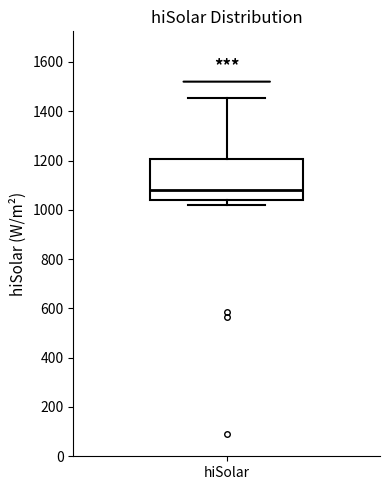

Read this box plot against the y-axis: the position of the median line, the range covered by the box, and the ends of both whiskers. The values are not printed on the chart, so give them approximately, as read against the axis.

median 1080, box 1040 to 1200, whiskers 1020 to 1460